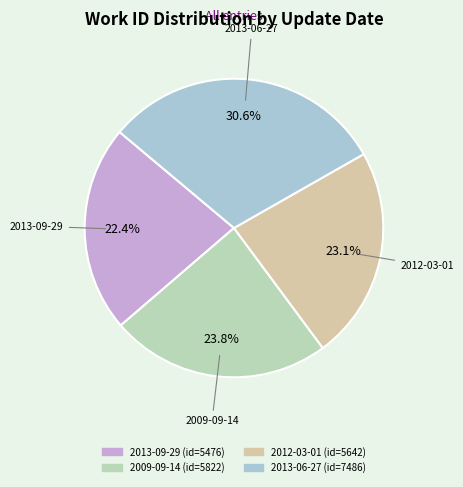

Count the number of slices in the pie.

4